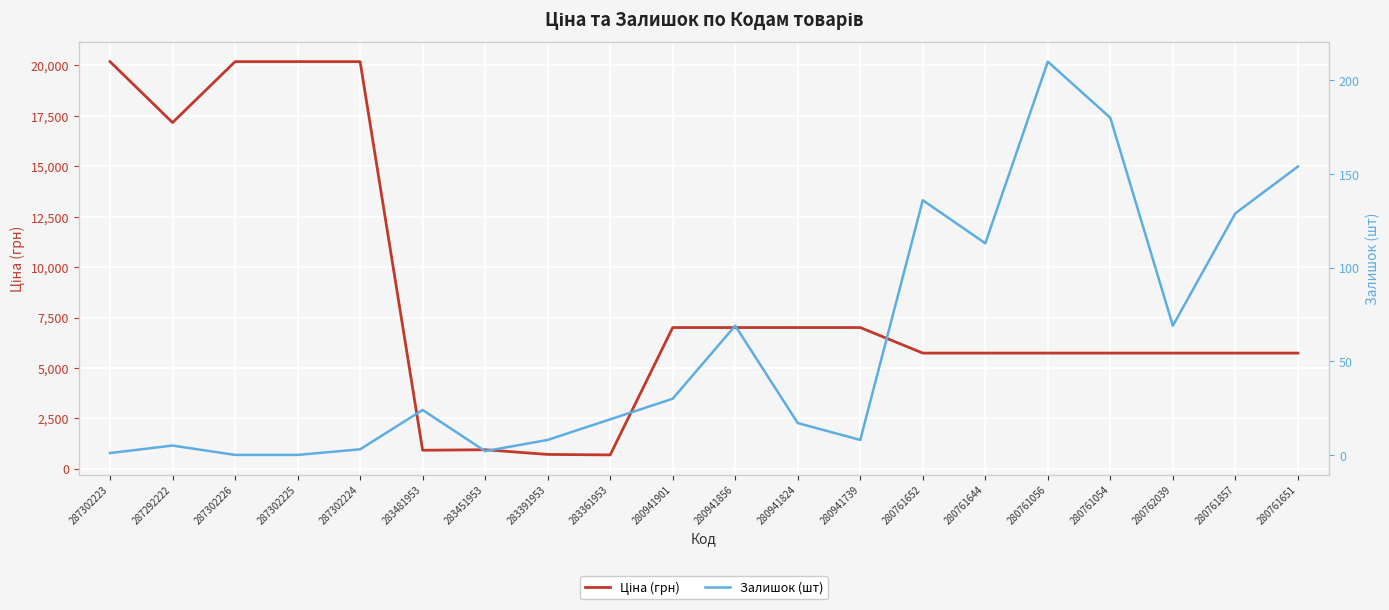

True or false: Ціна (грн) has a value of 2143.4 at 280761857.

False